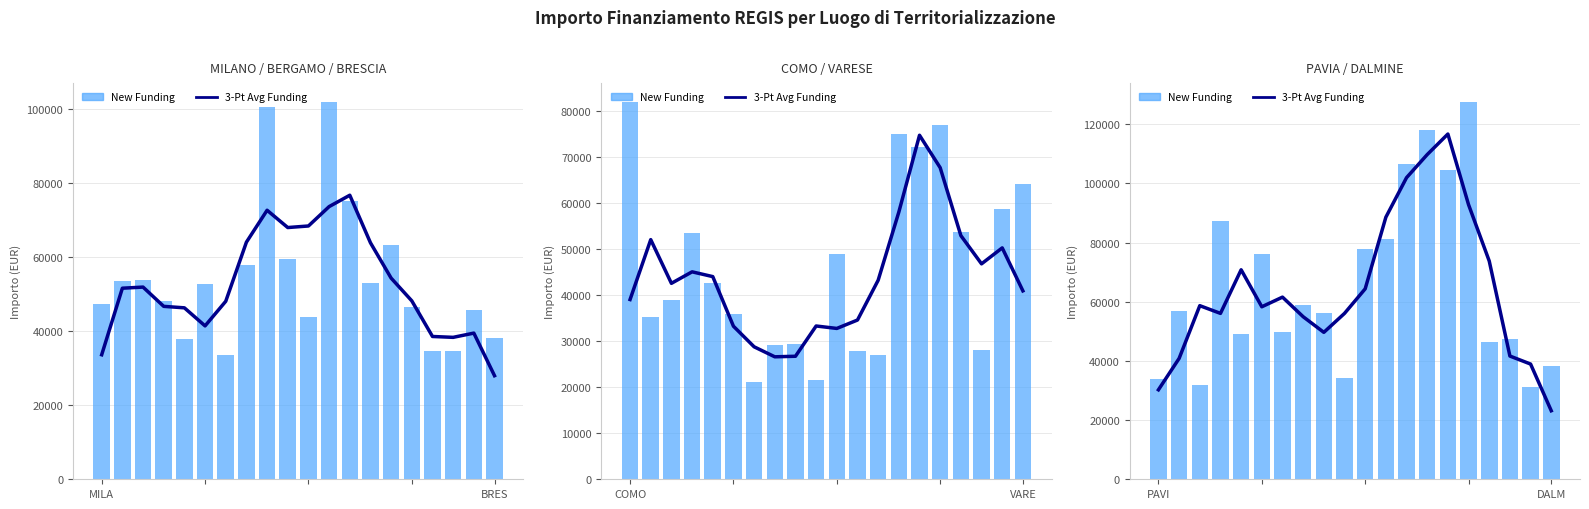

Which series changed the most between 13 and 17?

New Funding